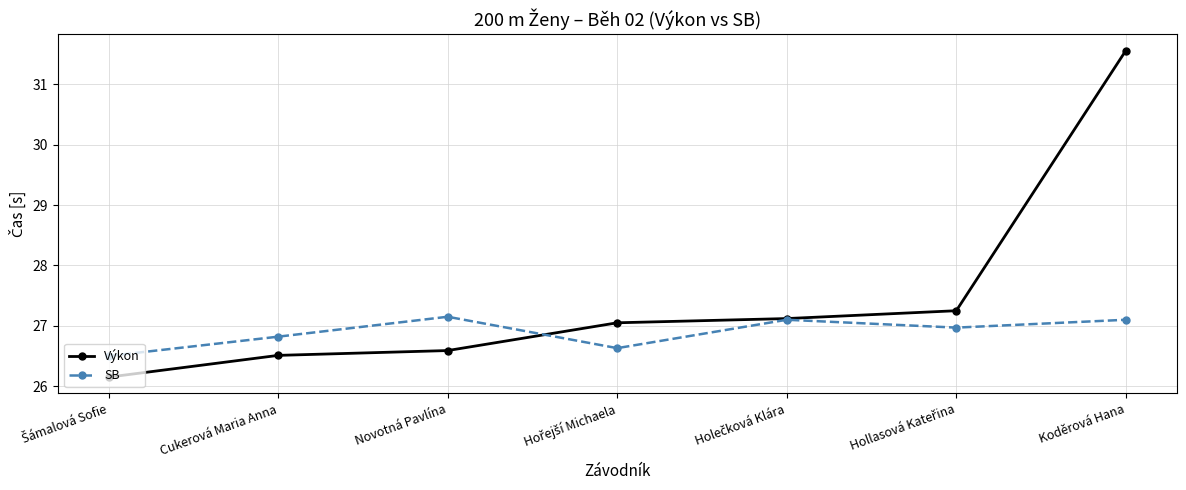

True or false: Výkon and SB intersect in this chart.

True